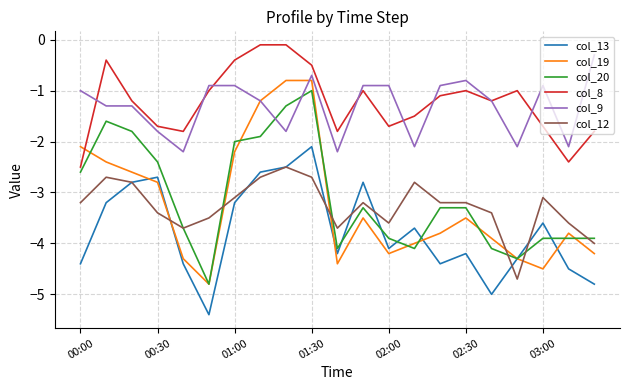

What is the maximum value for col_20?

-1.0